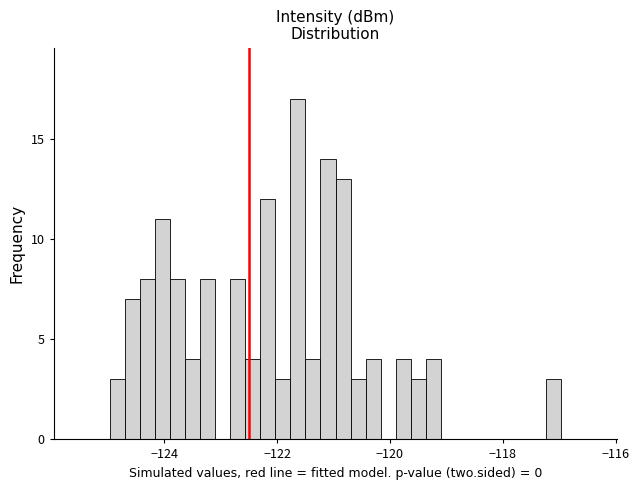

Around what value on the x-axis is the tallest bar? Give the approximate position of its centre, as read against the axis.

-121.6